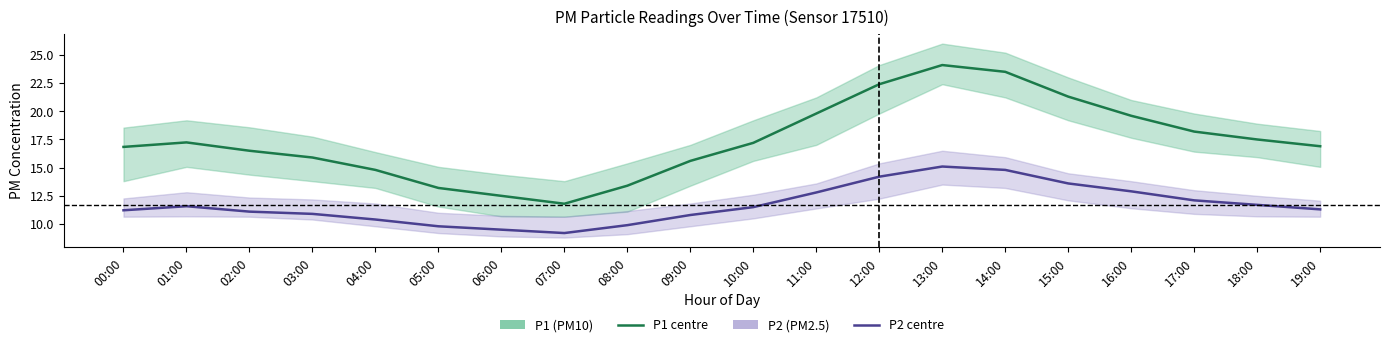

Read the P1 (PM10) value at 06:00.

12.5